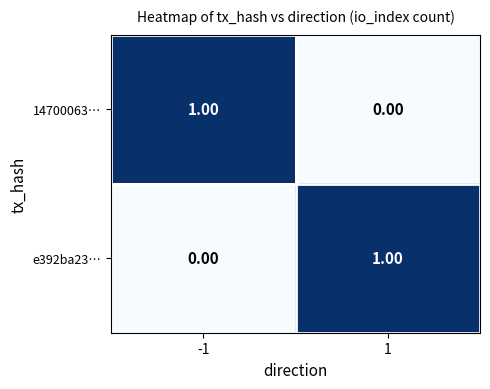

List the labels in order of e392ba23… value, largest first.

1, -1